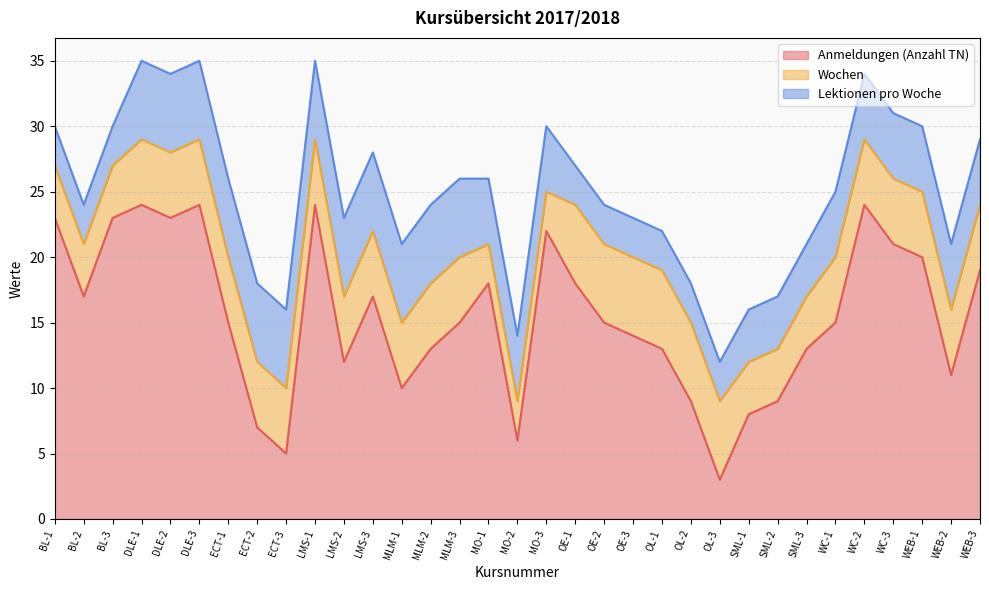

What is the difference between the highest and lowest values at ECT-1?

10